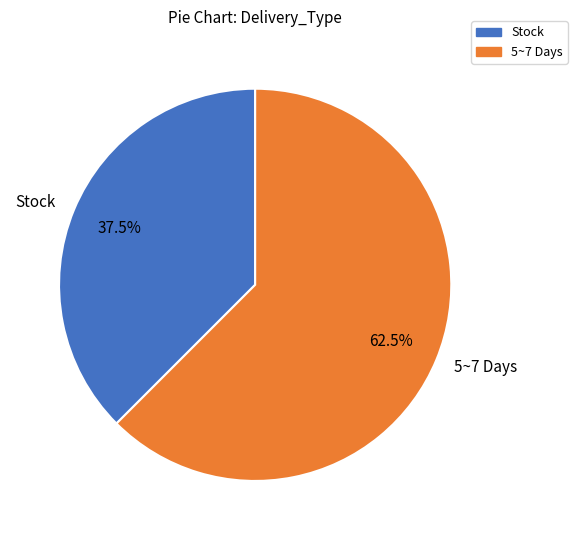

Is 5~7 Days the majority of the pie?

Yes